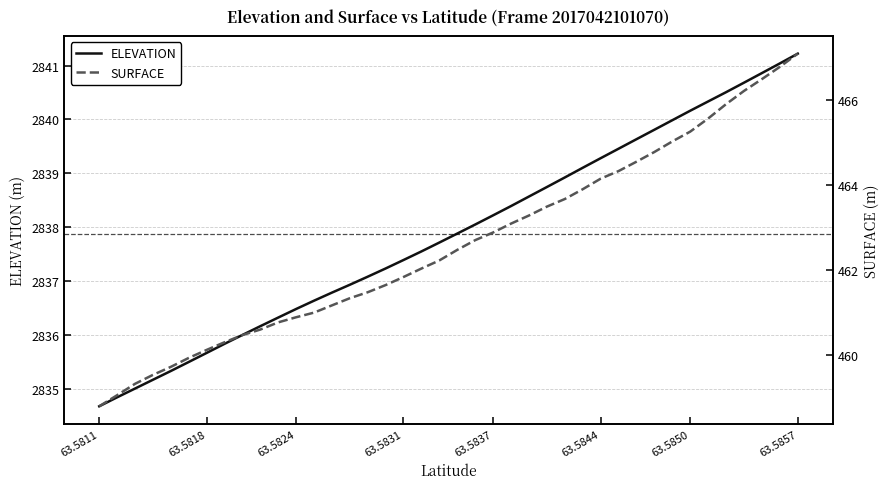

How many data points in SURFACE are above 462?

22